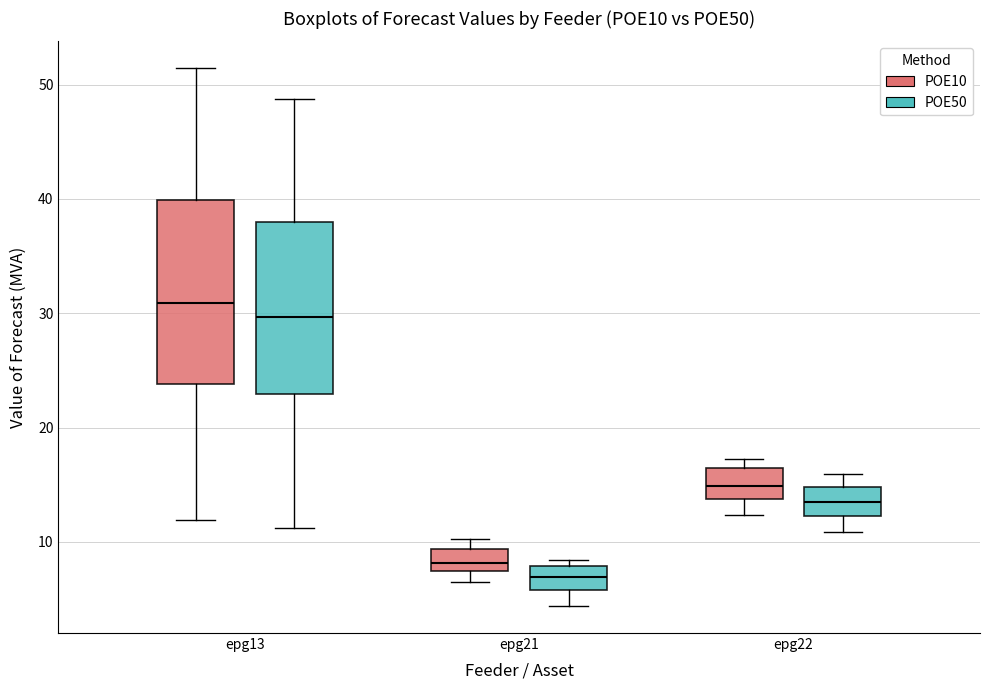

Which box is the tallest, from its lower edge to its upper edge?

epg13 (POE10)